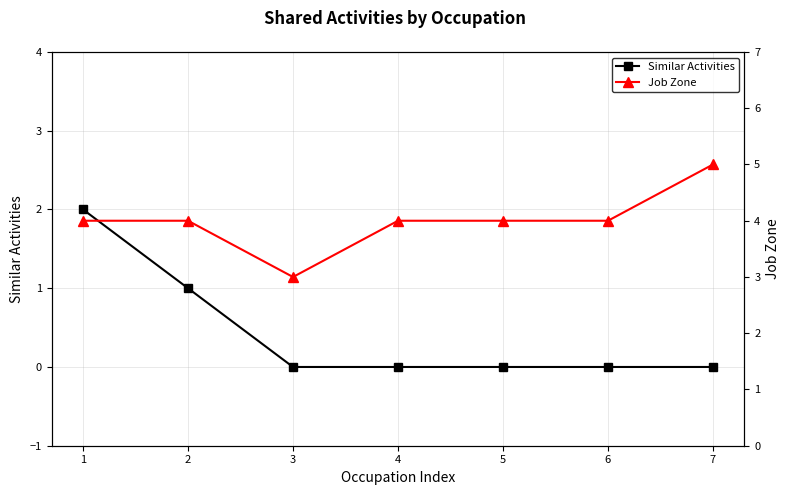

True or false: Job Zone and Similar Activities cross at least once.

False